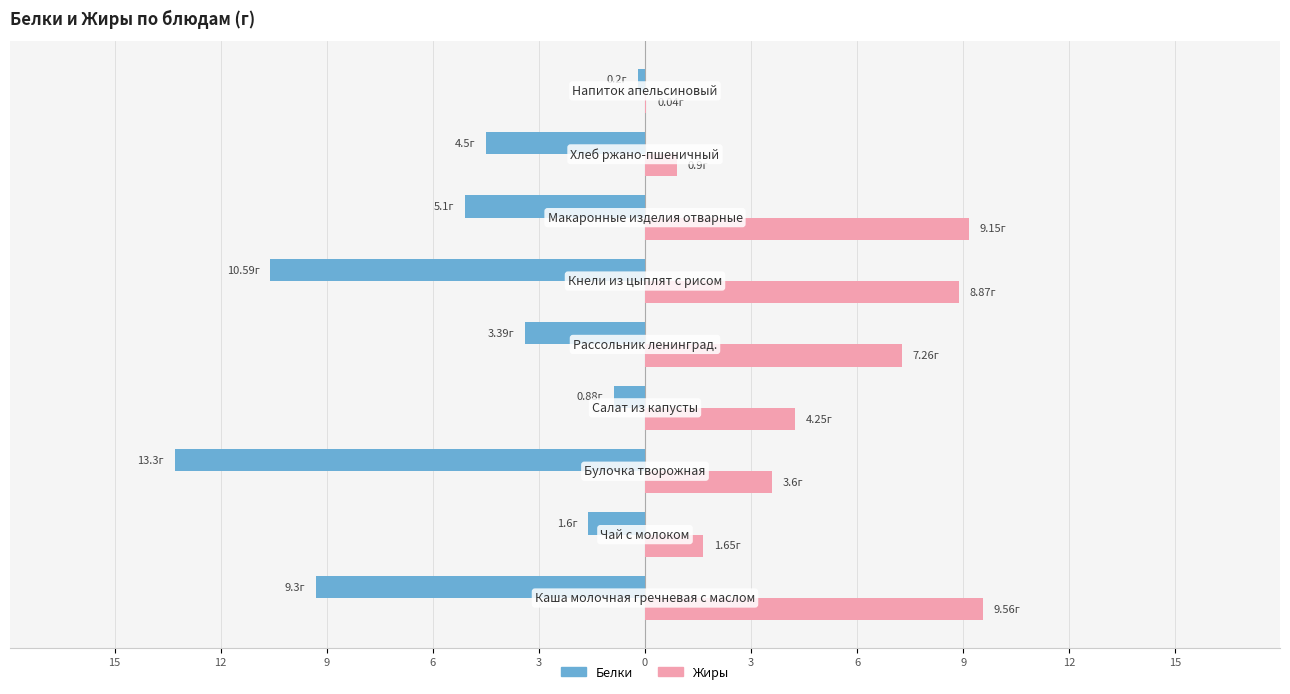

What are all the series names shown in the legend?

Белки, Жиры